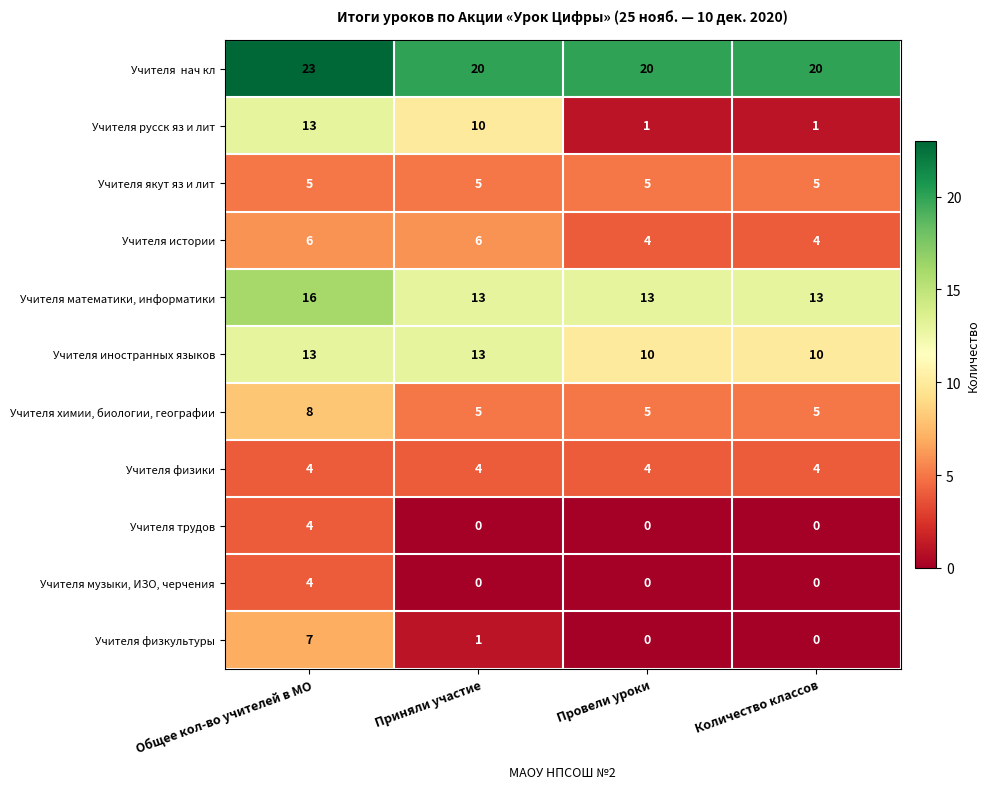

Which series has the largest range (max minus min)?

Учителя русск яз и лит